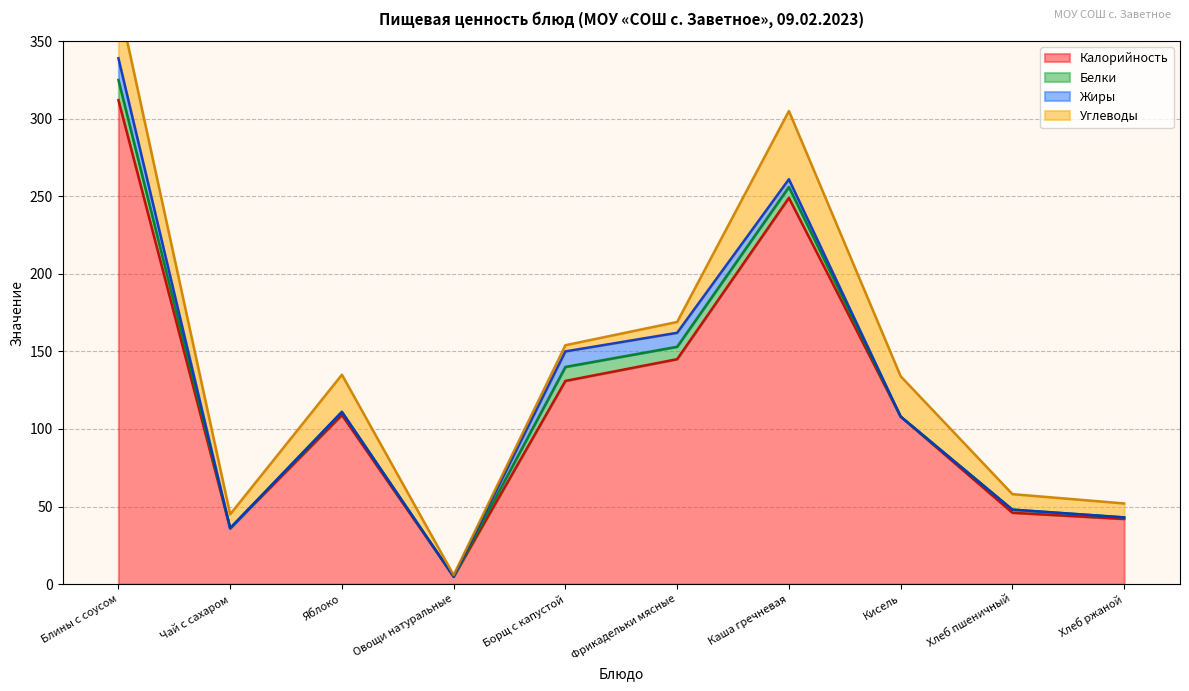

What is the sum of the Калорийность values at Яблоко and Хлеб ржаной?

151.0